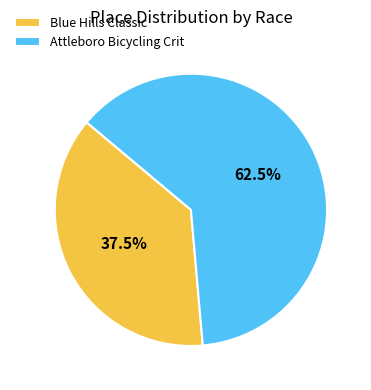

Which slice is the largest?

Attleboro Bicycling Crit